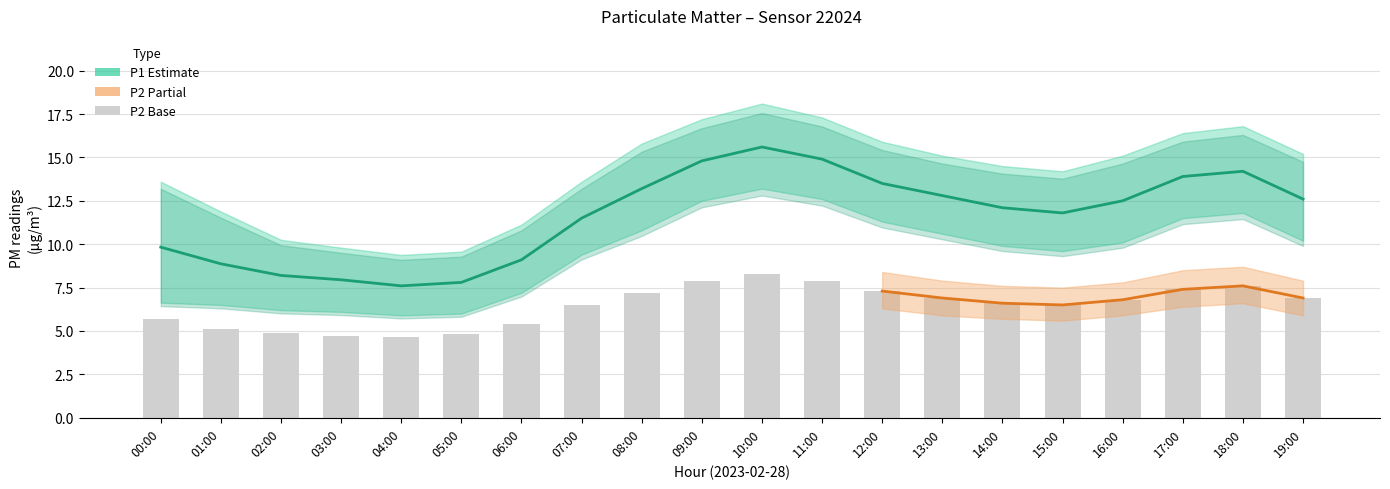

Are the bars grouped side by side (vs. stacked)?

Yes